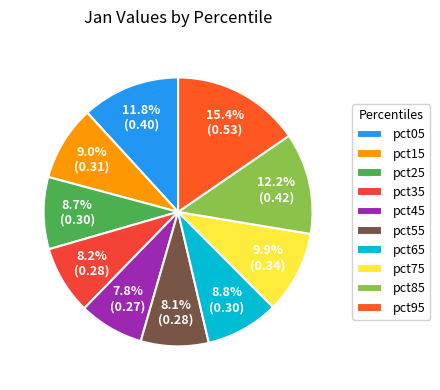

To the nearest percent, what is the combined percentage of pct25 and pct45?

16%